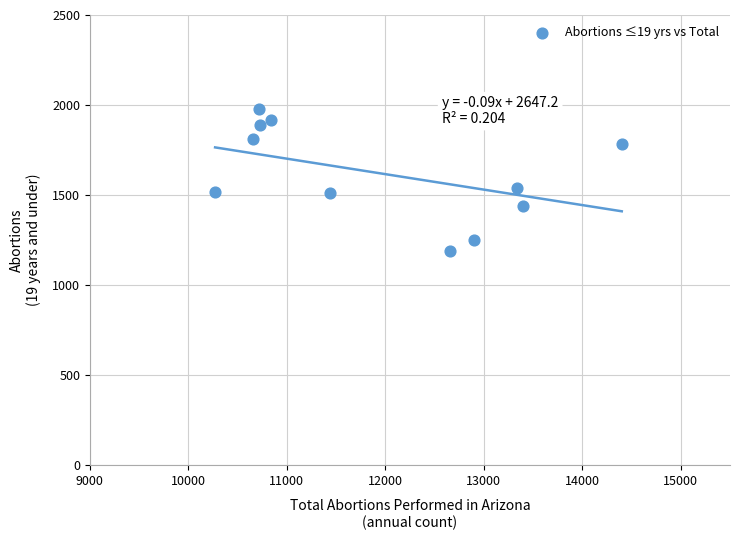

What is the average X value?

11941